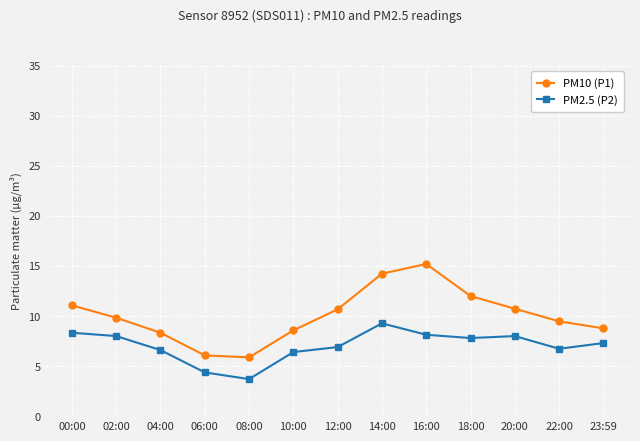

In PM2.5 (P2), how many points are lower than both neighbors (excluding endpoints)?

3